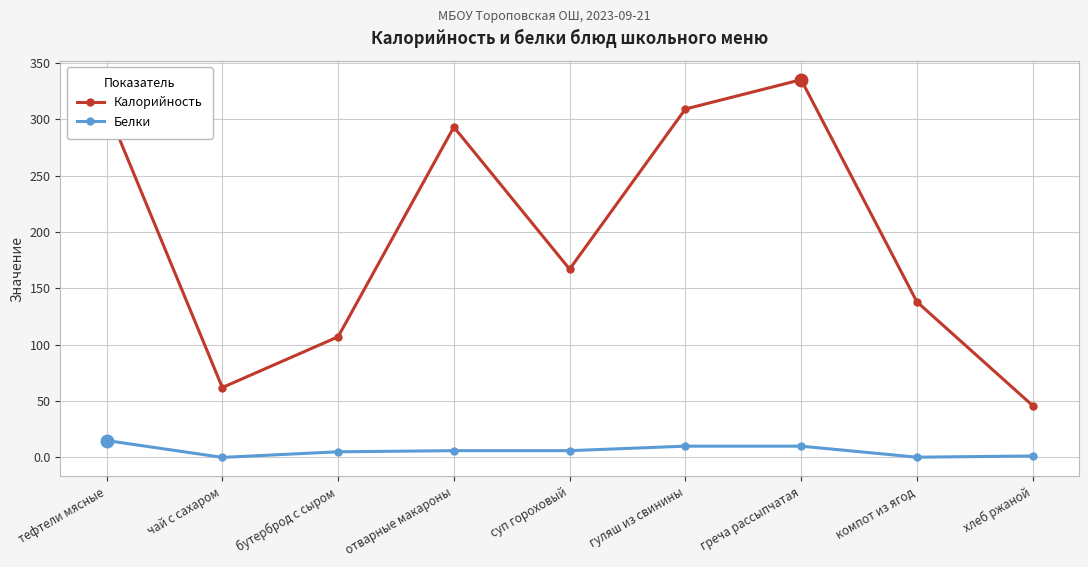

List the series in order of their overall mean, lowest first.

Белки, Калорийность